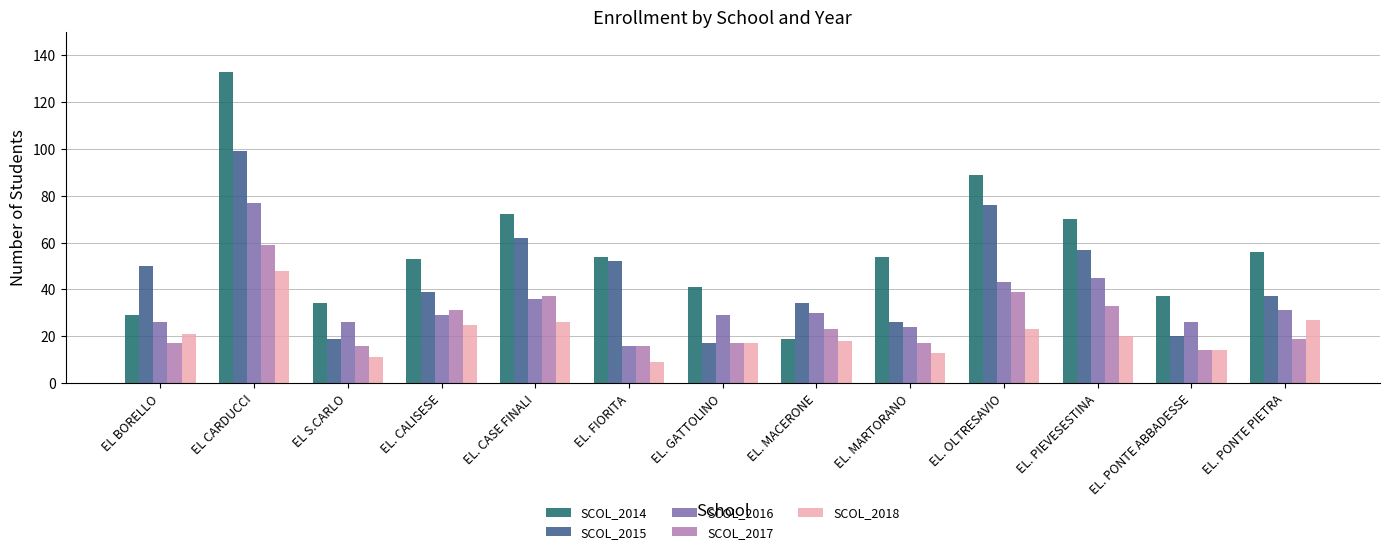

What is the value of the SCOL_2017 bar at the 10th from the left?

39